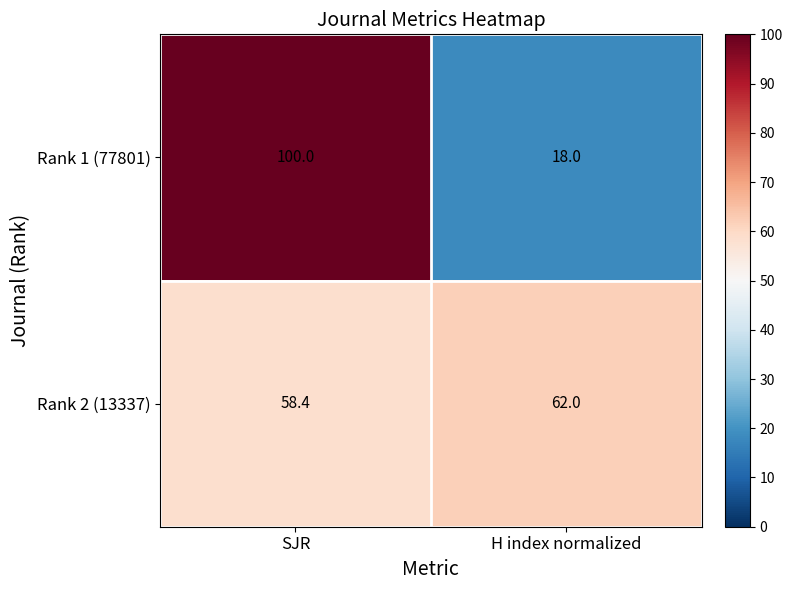

What is the difference between the highest and lowest values at H index normalized?

44.0